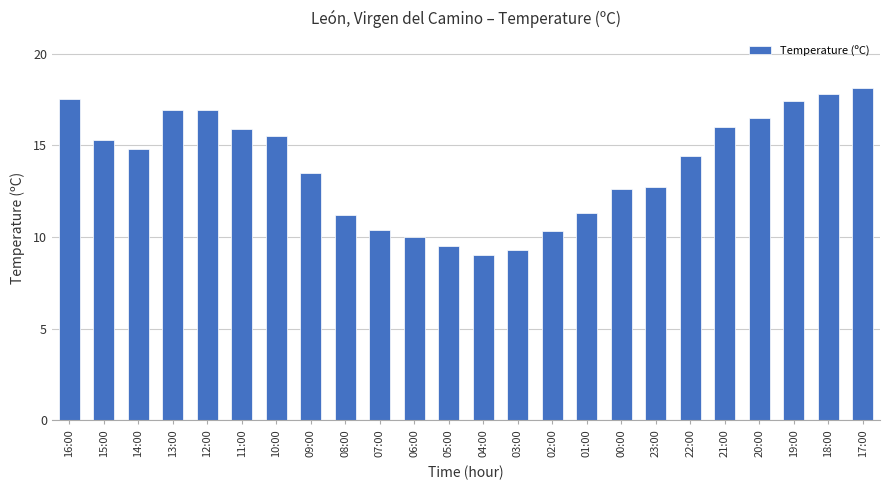

Are the bars grouped side by side (vs. stacked)?

No